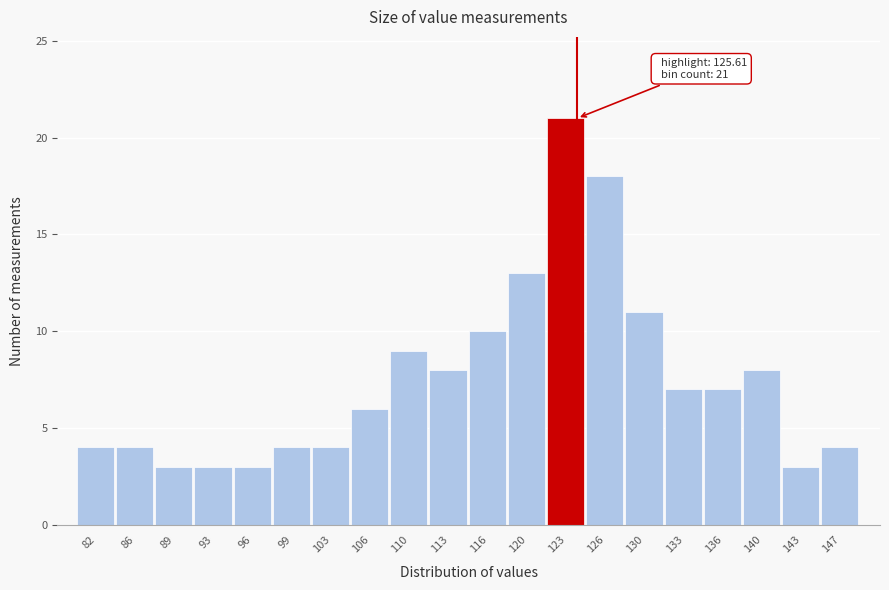

Reading left to right, transcribe all the data shown in this chart.

82=4	86=4	89=3	93=3	96=3	99=4	103=4	106=6	110=9	113=8	116=10	120=13	123=21	126=18	130=11	133=7	136=7	140=8	143=3	147=4